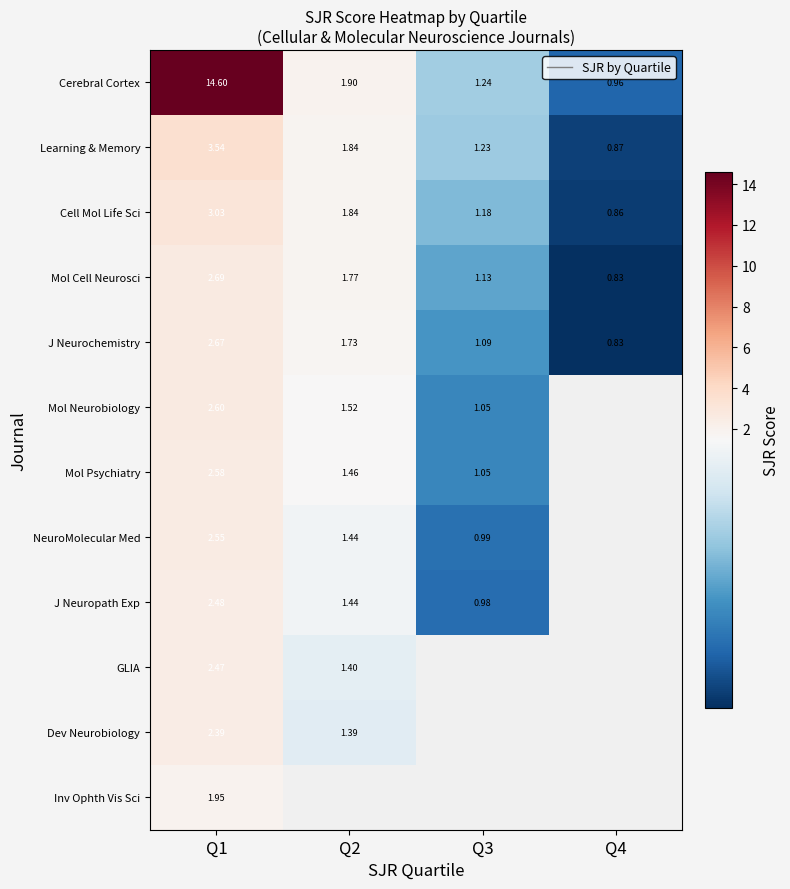

What is the average value of the Mol Cell Neurosci series?

1.6